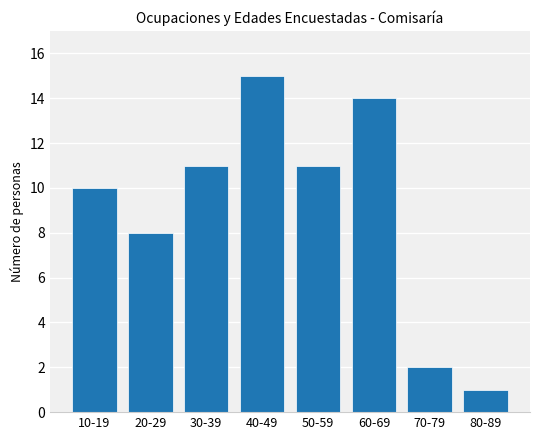

At which category does the chart reach its minimum across all series?

80-89